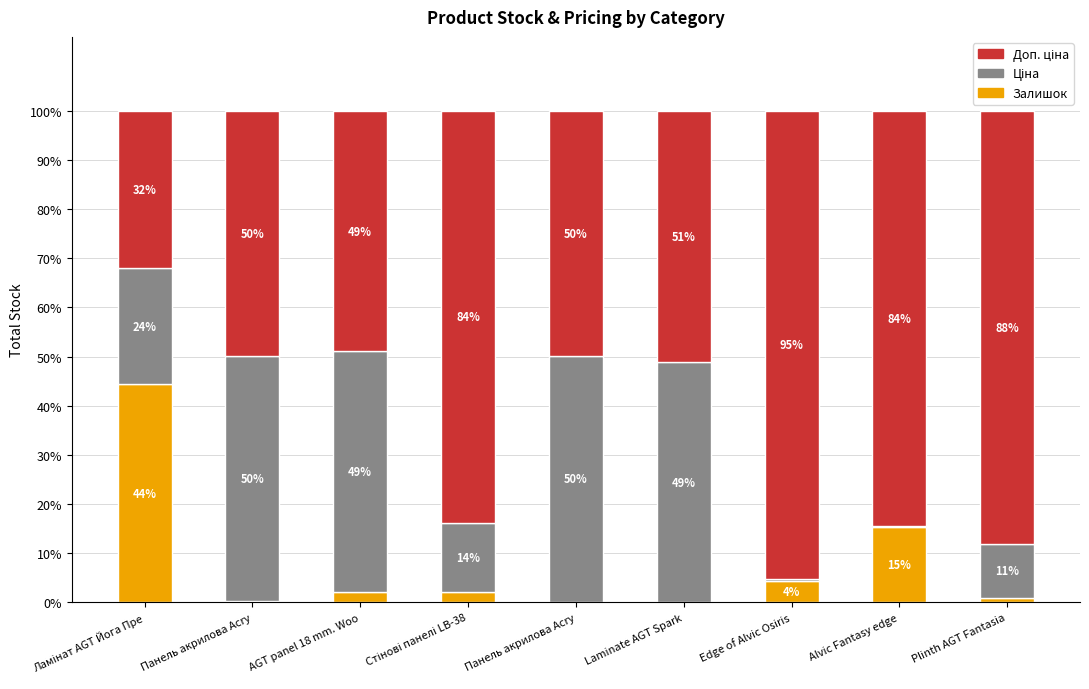

True or false: Залишок has a value of 1.5 at Plinth AGT Fantasia.

False